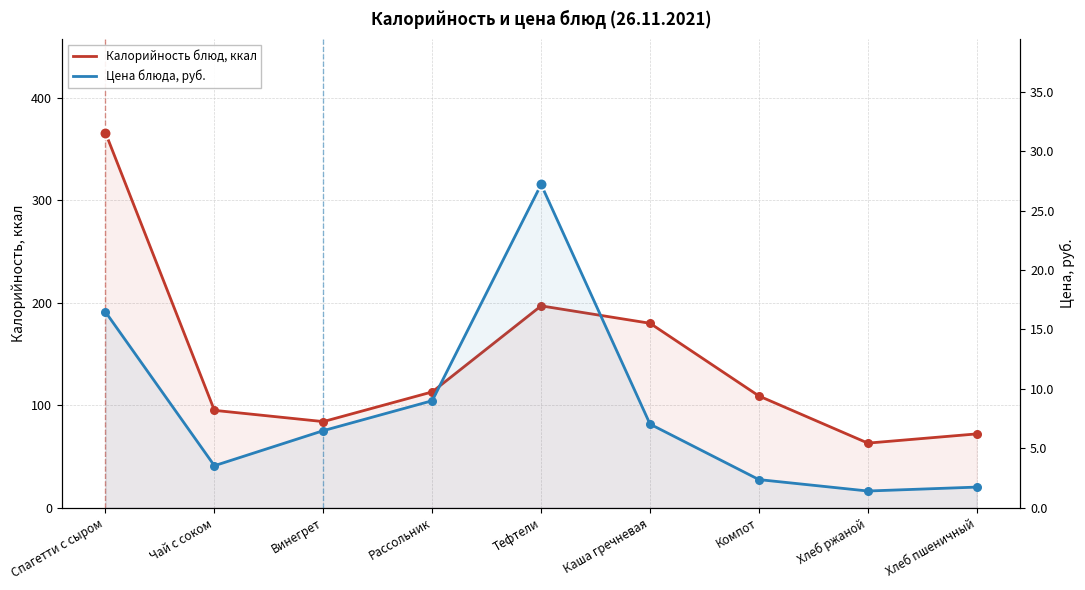

What is the total value across all series at Хлеб ржаной?

64.4